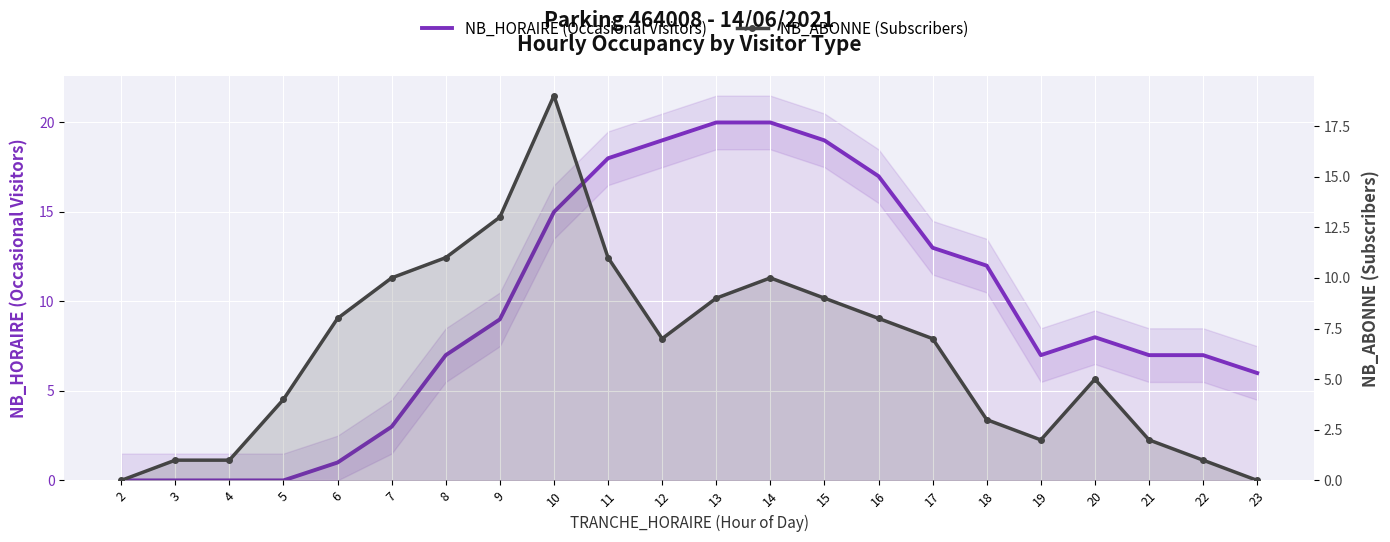

At which label does NB_HORAIRE (Occasional Visitors) reach its minimum?

2